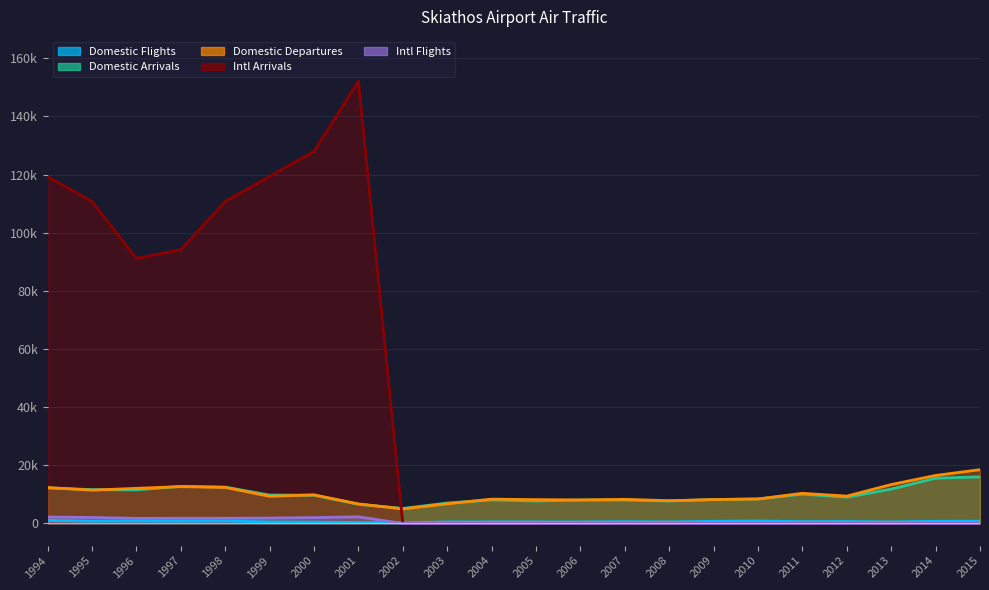

Reading left to right, what are all the values shown in this chart?

Domestic Flights: 1048	815	838	795	846	545	472	366	222	538	553	551	542	621	549	750	872	653	685	558	758	778
Domestic Arrivals: 12224	11644	11571	12774	12514	9775	9723	6607	5177	7029	8124	7728	8057	8072	7752	8231	8458	10095	9046	11819	15575	16048
Domestic Departures: 12368	11468	12093	12674	12407	9359	9854	6736	5015	6762	8378	8210	8111	8305	7843	8239	8422	10378	9419	13397	16522	18512
Intl Arrivals: 119301	110706	91119	94156	110723	119351	127962	152115	0	0	0	0	0	0	0	0	0	0	0	0	0	0
Intl Flights: 2211	2070	1763	1797	1804	1869	2025	2298	0	0	0	0	0	0	0	0	0	0	0	0	0	0